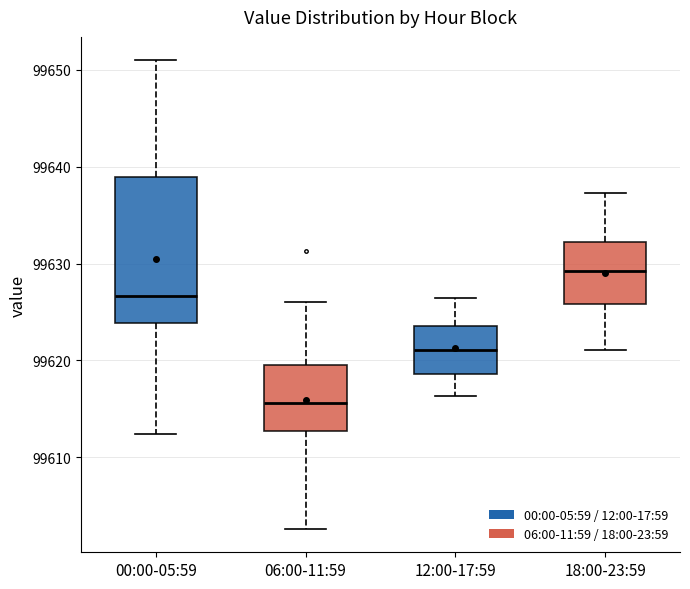

Which box's median line is the lowest?

06:00-11:59